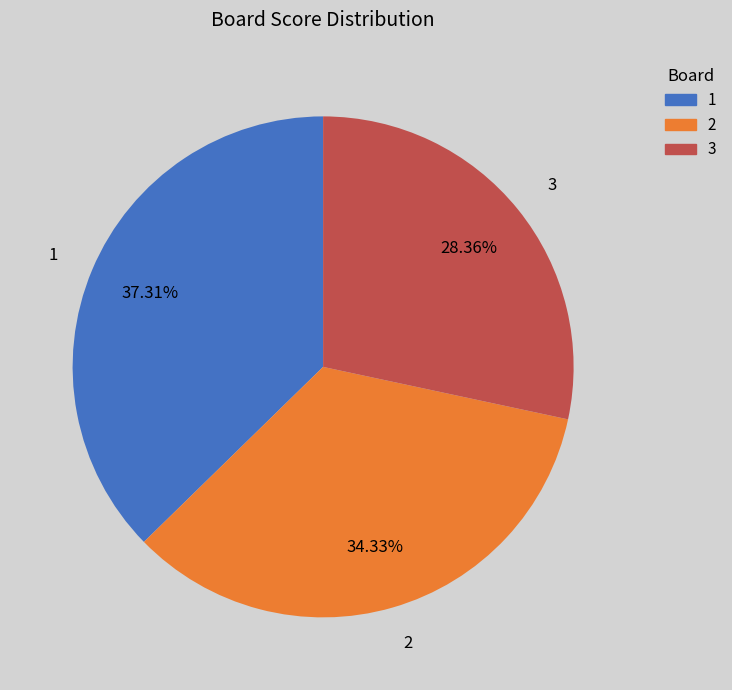

How many slices are in this pie chart?

3